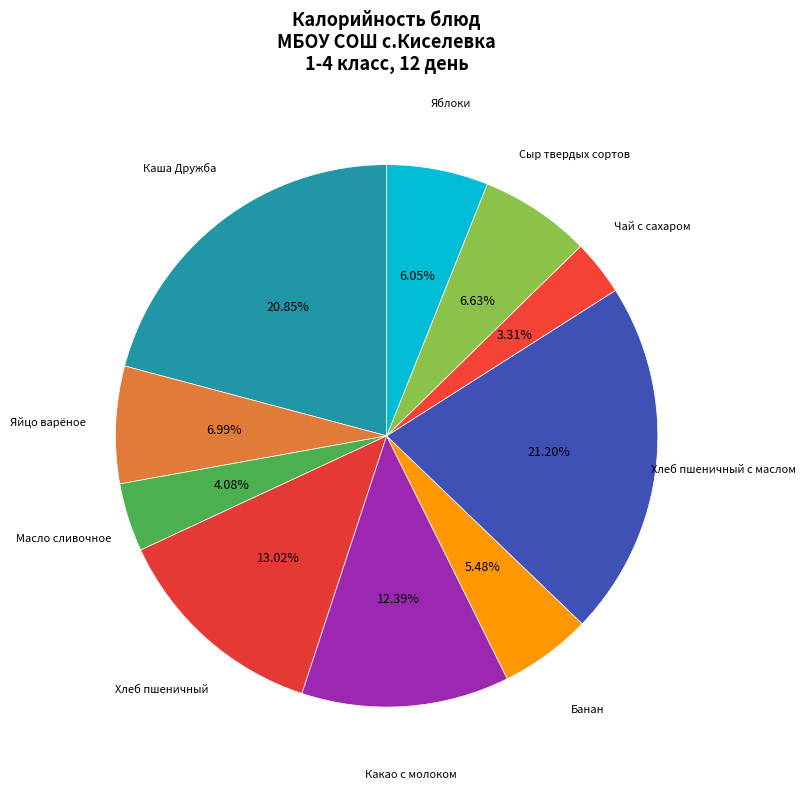

How many segments does this pie chart have?

10